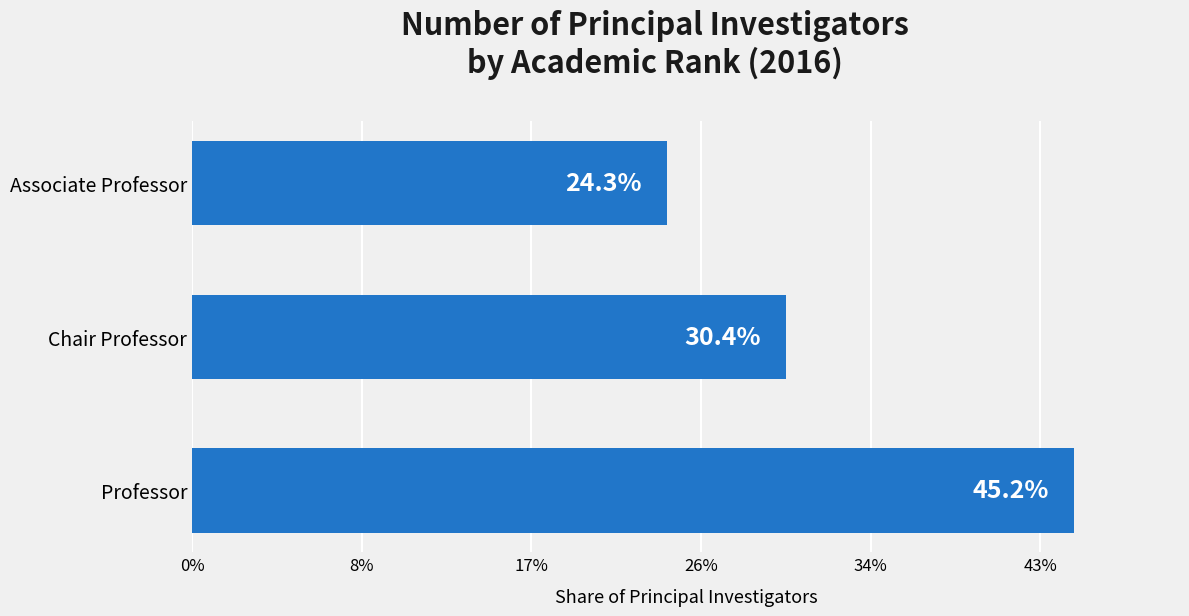

Does the chart contain any negative values?

No